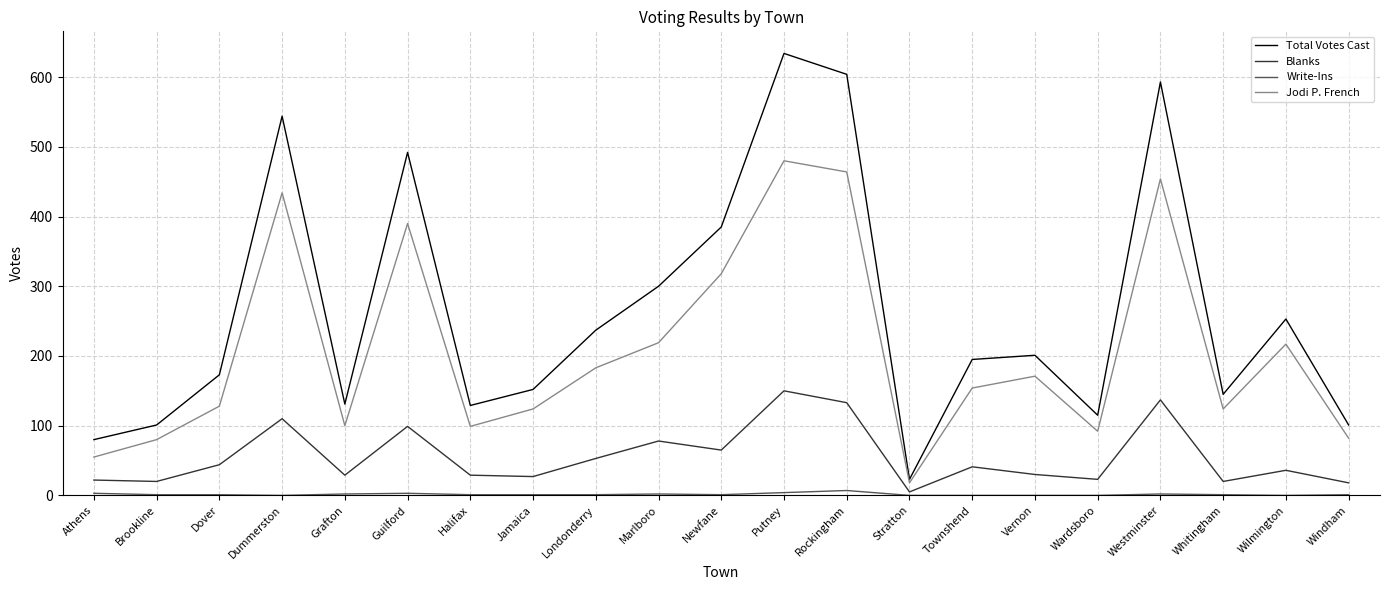

Which series has the widest spread of values?

Total Votes Cast